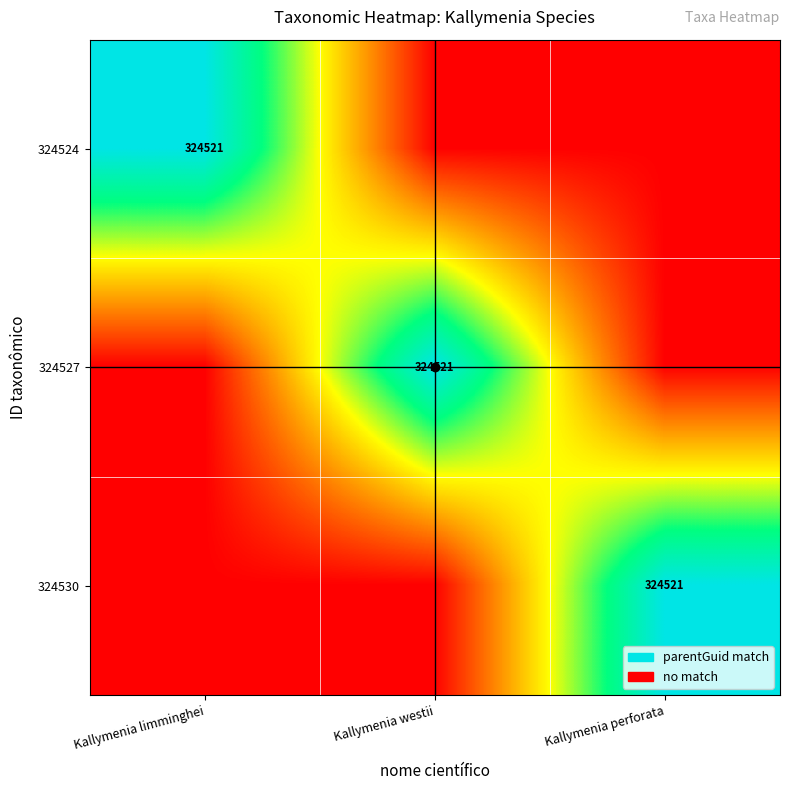

Is it true that 324530 equals 568542 at Kallymenia perforata?

False